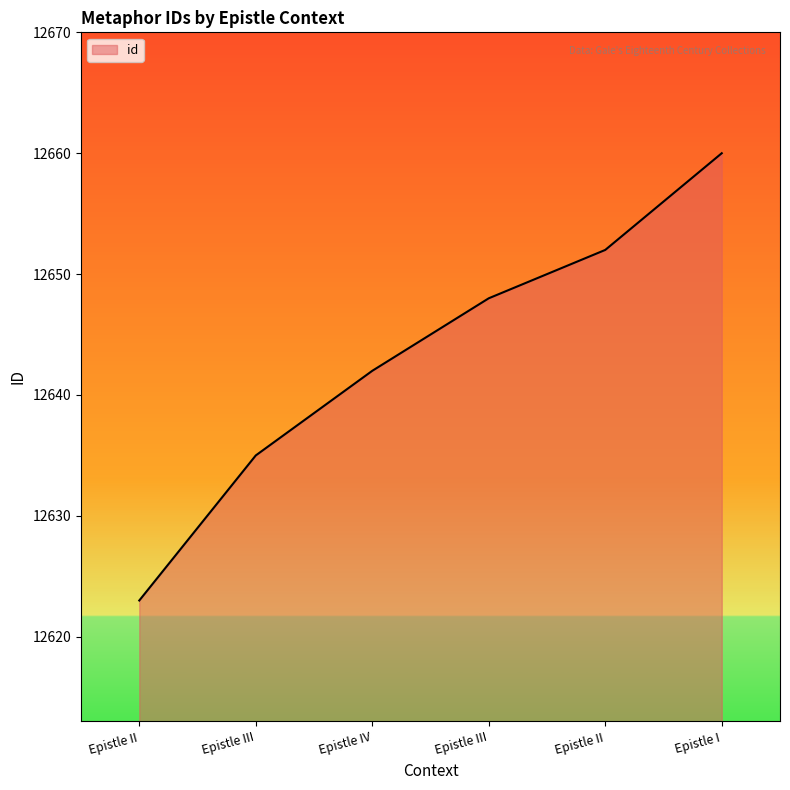

Approximately how many times larger is the value at Epistle III compared to Epistle II?

1.0